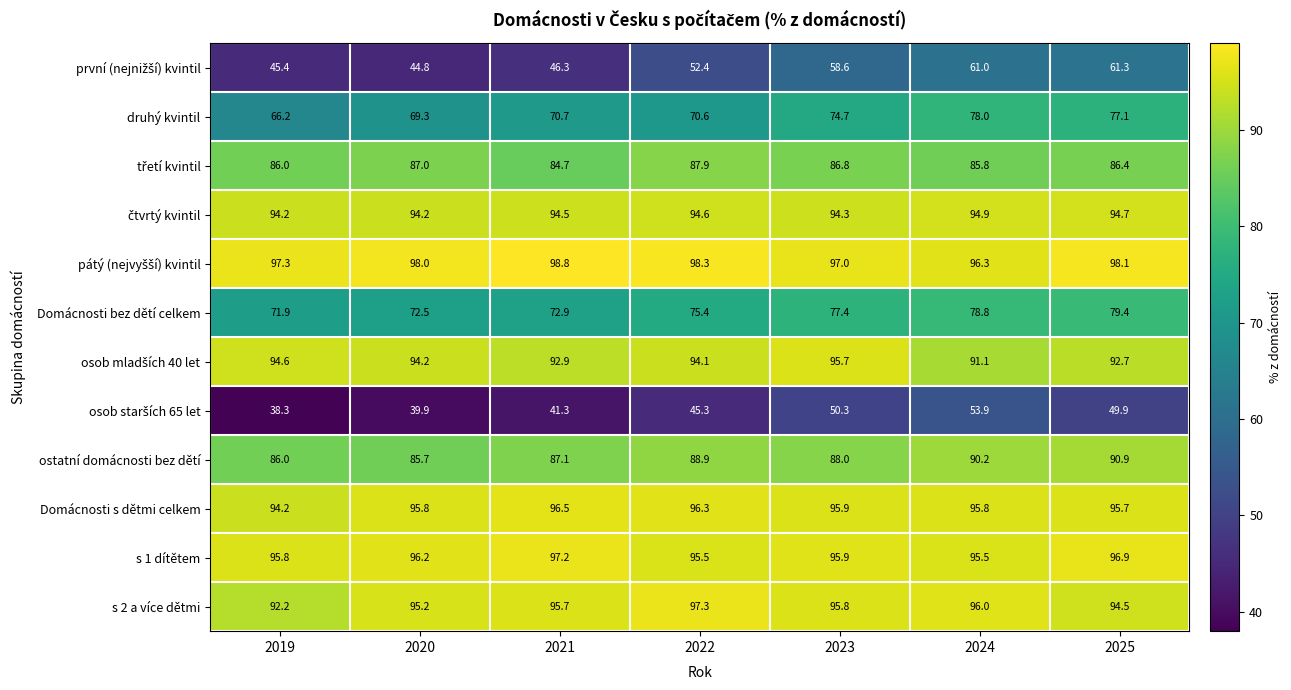

What is the difference between the maximum and minimum values in the s 2 a více dětmi series?

5.1